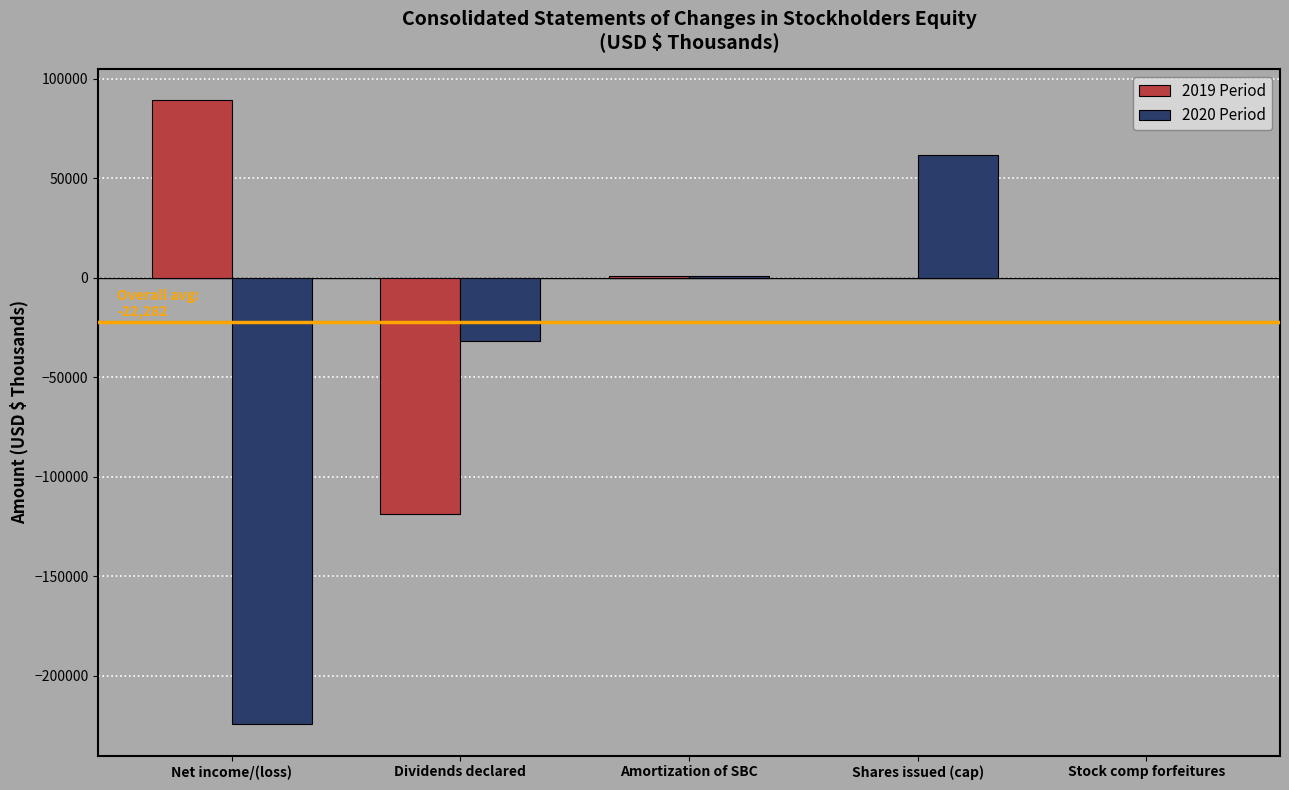

Where does the 2019 Period series first go above 0?

Net income/(loss)